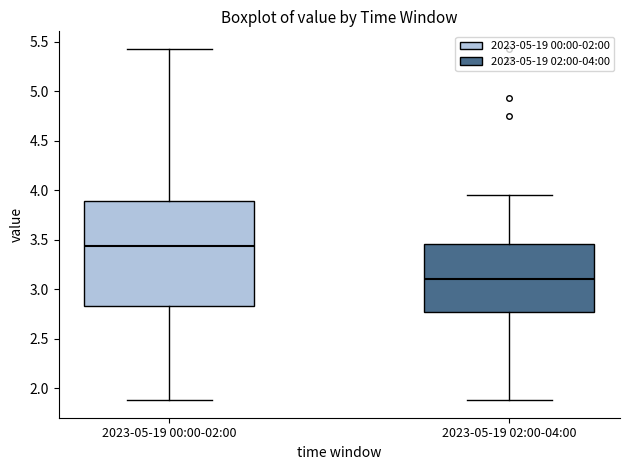

Where does the lower whisker of the box for 2023-05-19 02:00-04:00 end on the y-axis? The values are not printed on the chart, so give them approximately, as read against the axis.

1.90